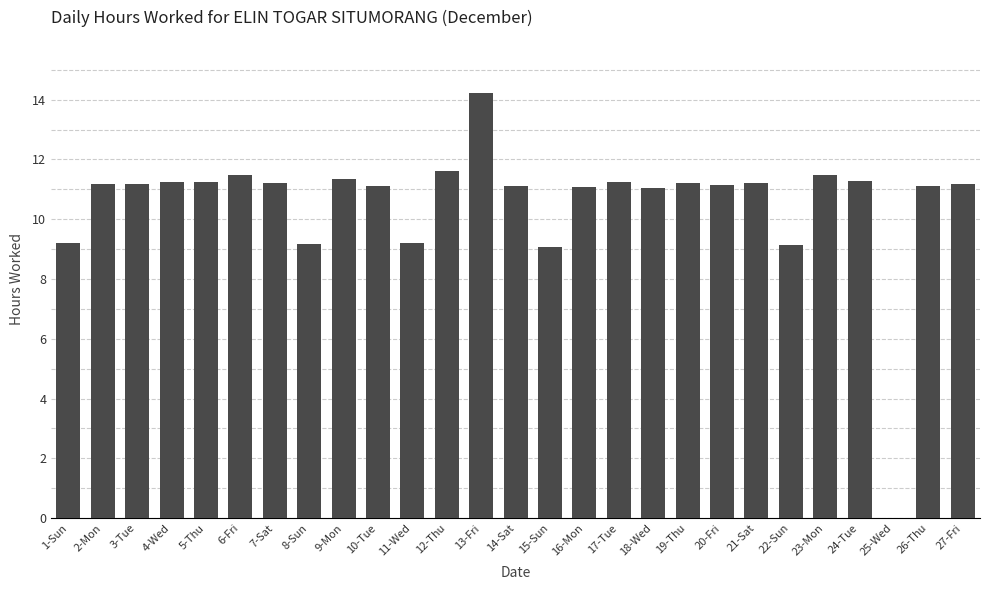

Is it true that the value at 8-Sun is 9.2?

True